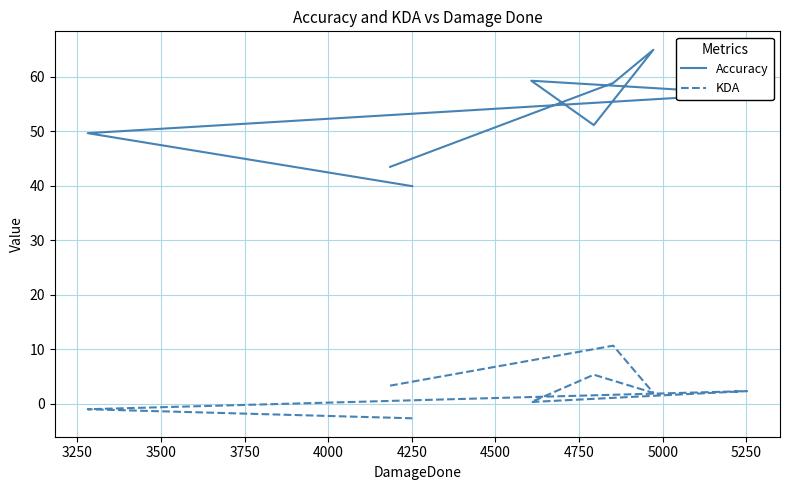

Is it true that Accuracy equals 19.7 at 4000?

False